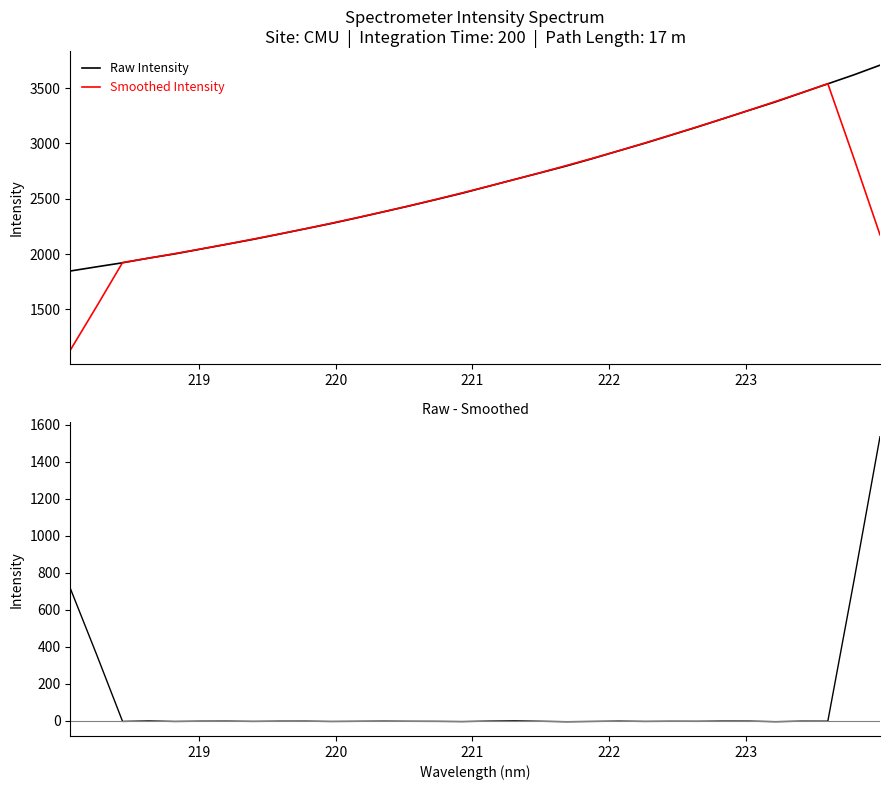

Which series has the largest range (max minus min)?

Smoothed Intensity